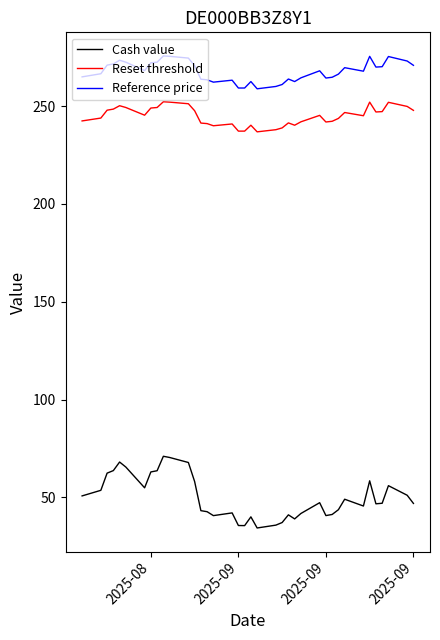

True or false: Cash value and Reset threshold cross at least once.

False